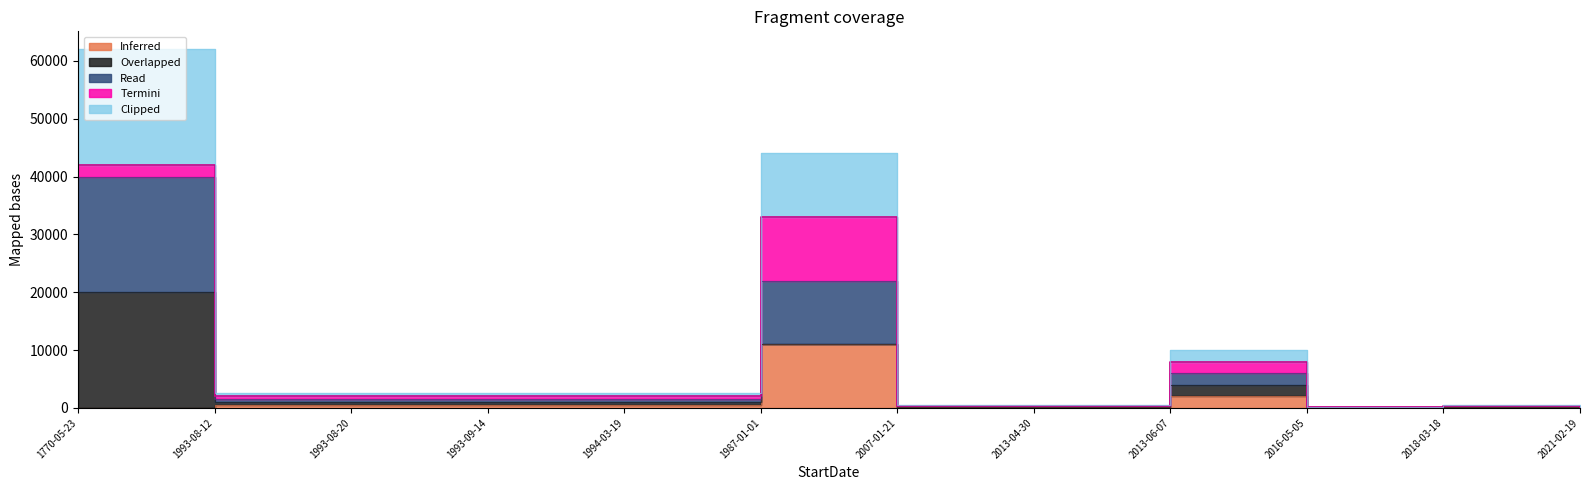

Where does the Clipped series first go above 1000?

1770-05-23